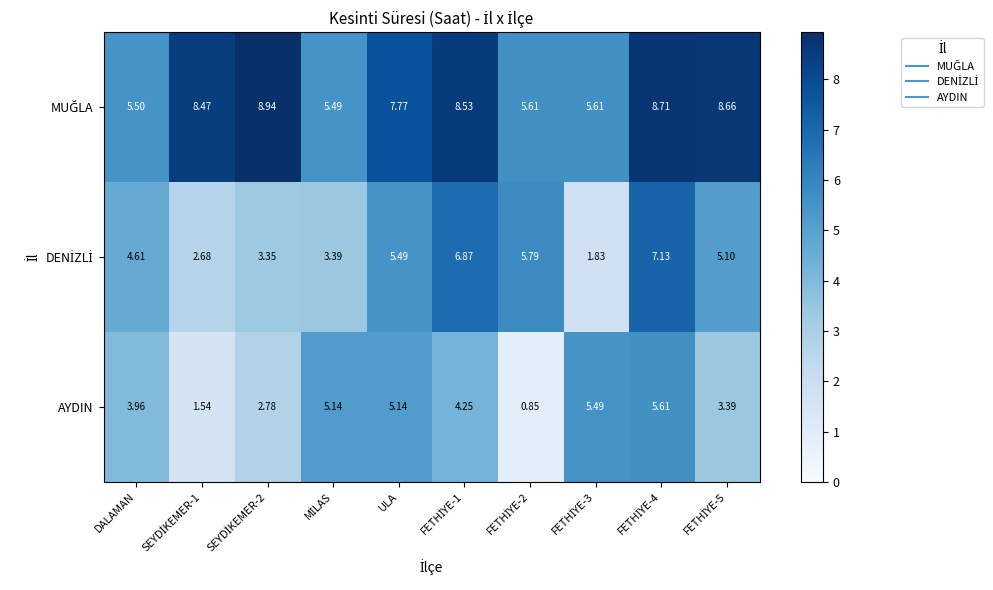

How many series are shown in this chart?

3